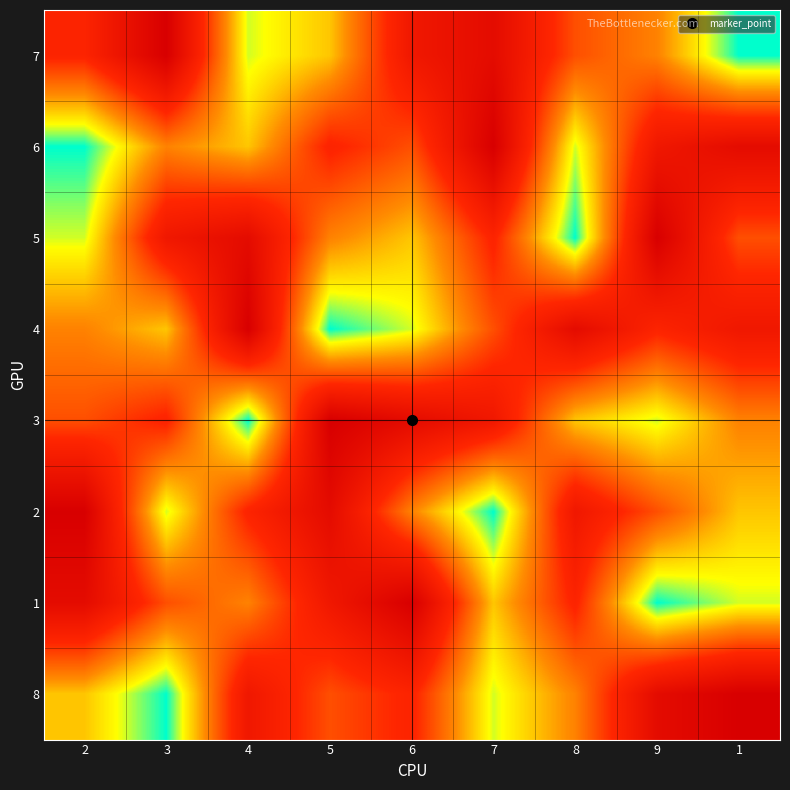

Reading right to left, list all the values displayed in this chart.

7: 1=1	9=4	8=5	7=8	6=7	5=3	4=2	3=9	2=6
6: 1=8	9=7	8=2	7=9	6=5	5=6	4=3	3=4	2=1
5: 1=5	9=9	8=1	7=6	6=3	5=4	4=8	3=7	2=2
4: 1=7	9=6	8=8	7=5	6=2	5=1	4=9	3=3	2=4
3: 1=4	9=2	8=3	7=7	6=8	5=9	4=1	3=6	2=5
2: 1=3	9=5	8=7	7=1	6=4	5=8	4=6	3=2	2=9
1: 1=2	9=1	8=6	7=3	6=9	5=7	4=4	3=5	2=8
8: 1=9	9=8	8=4	7=2	6=6	5=5	4=7	3=1	2=3